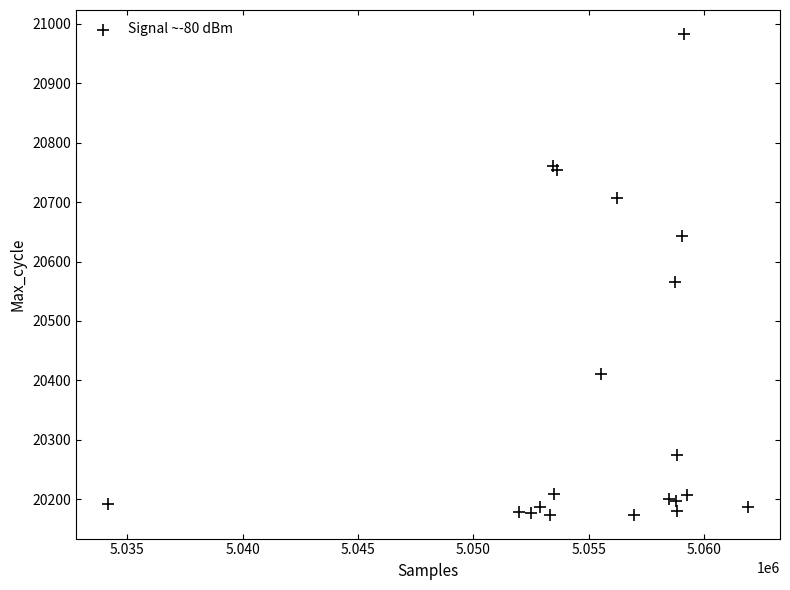

What Y value in the scatter plot is closest to 20578?

20565